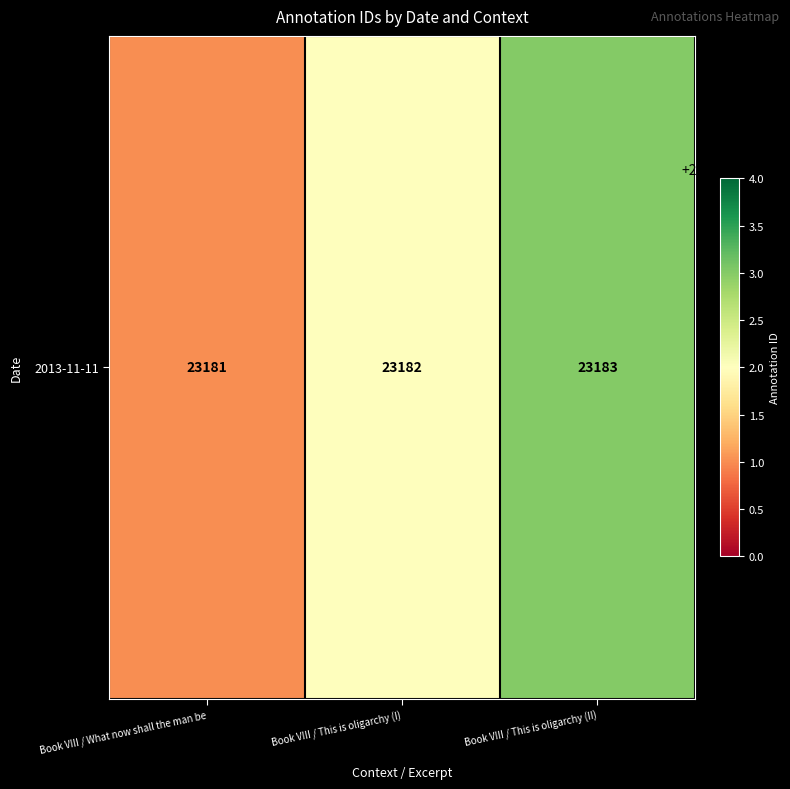

How many categories are shown in the chart?

3